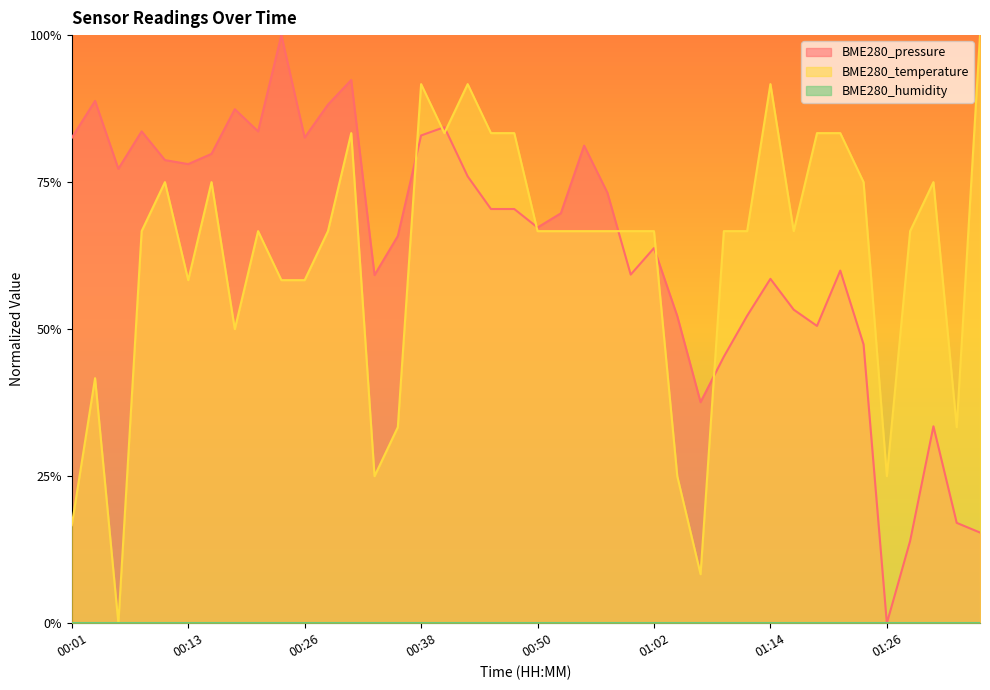

What is the difference between the second highest and second lowest values in the BME280_pressure series?

0.8